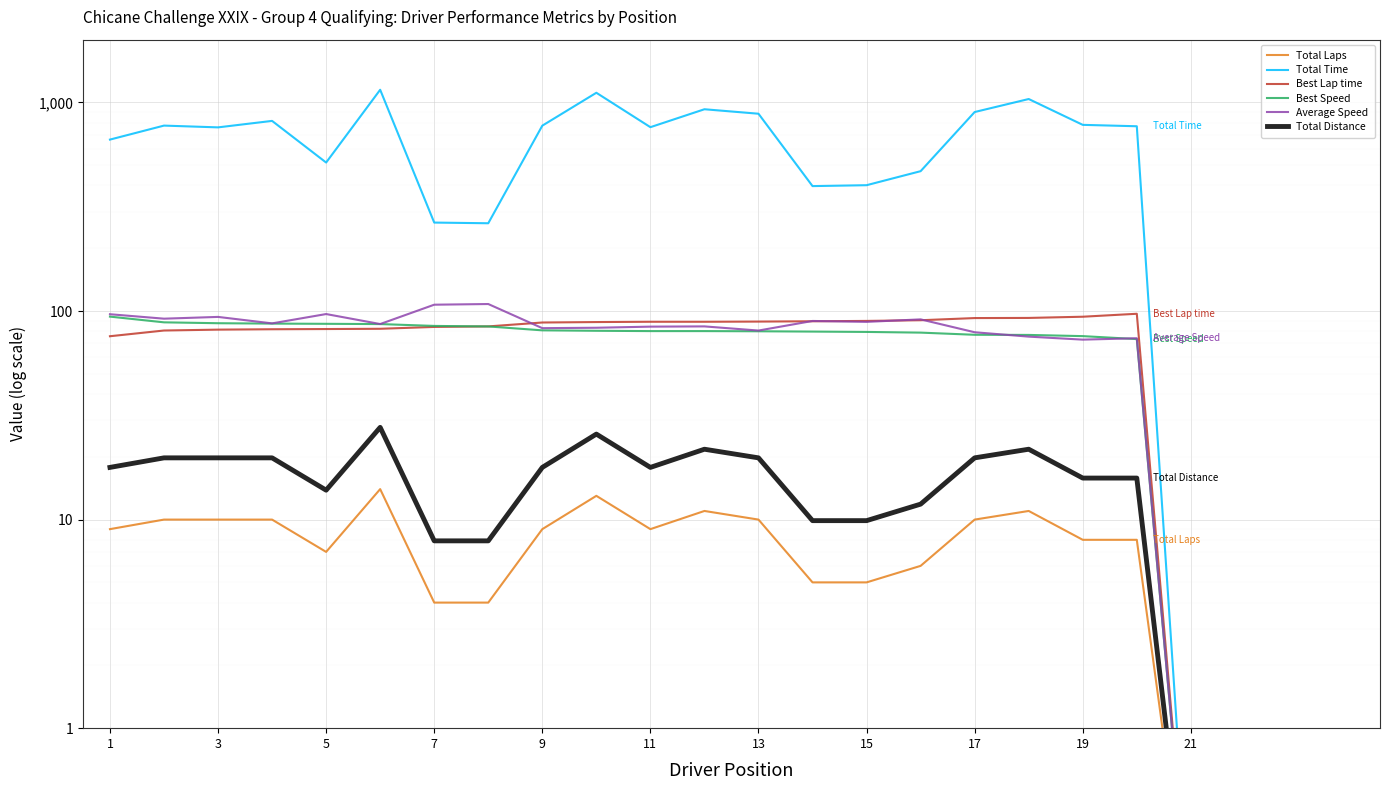

What is the difference between the maximum and minimum values in the Best Speed series?

93.9